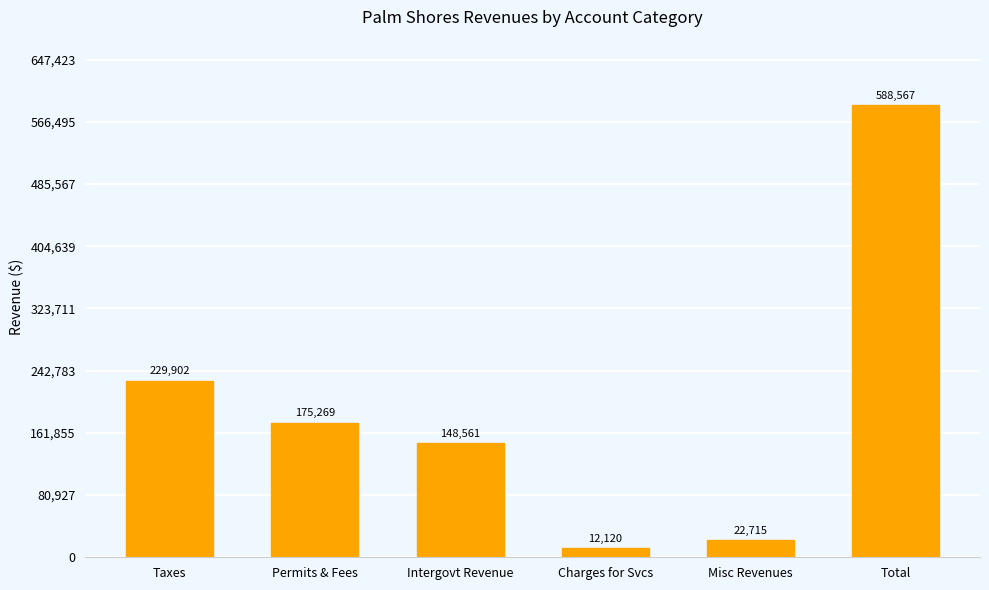

What value does the data have at Permits & Fees?

175269